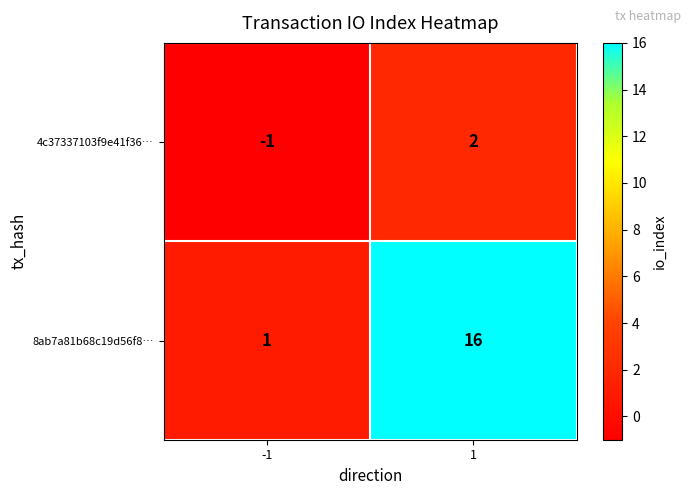

Which category has the highest value across all series?

1